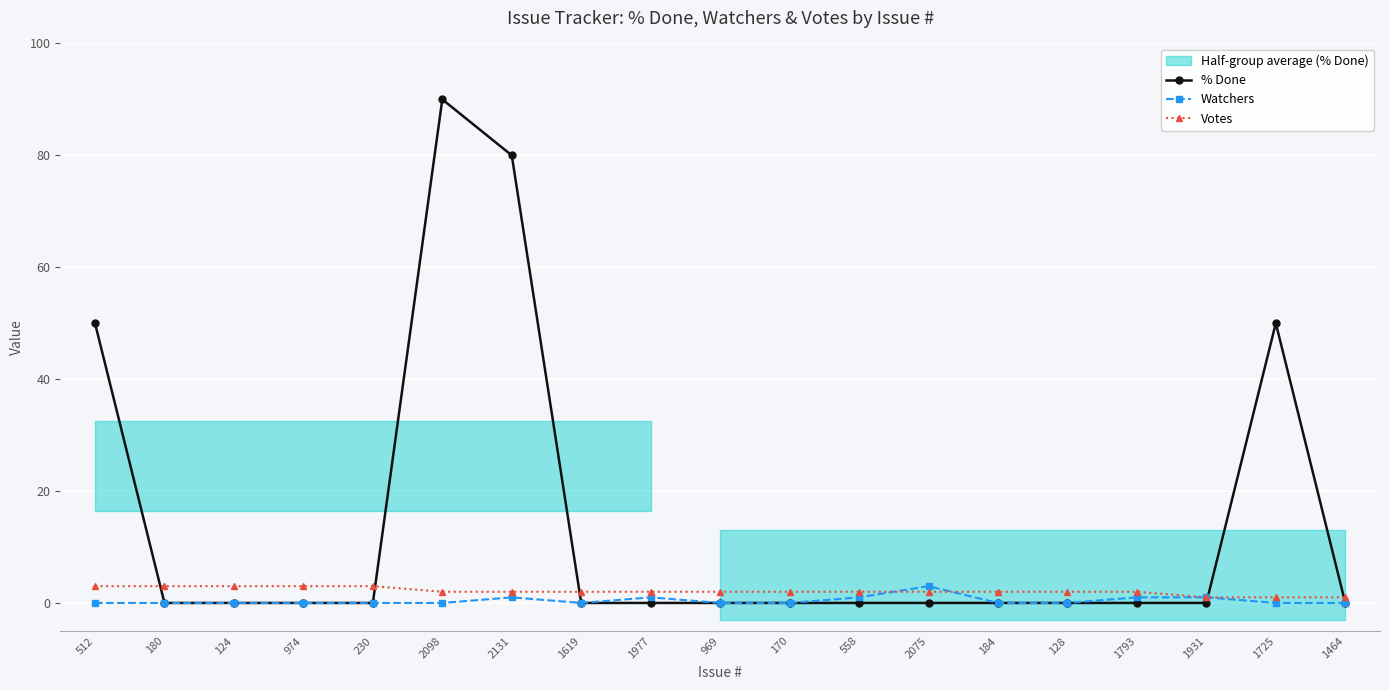

Which label corresponds to the largest value in the chart?

2098